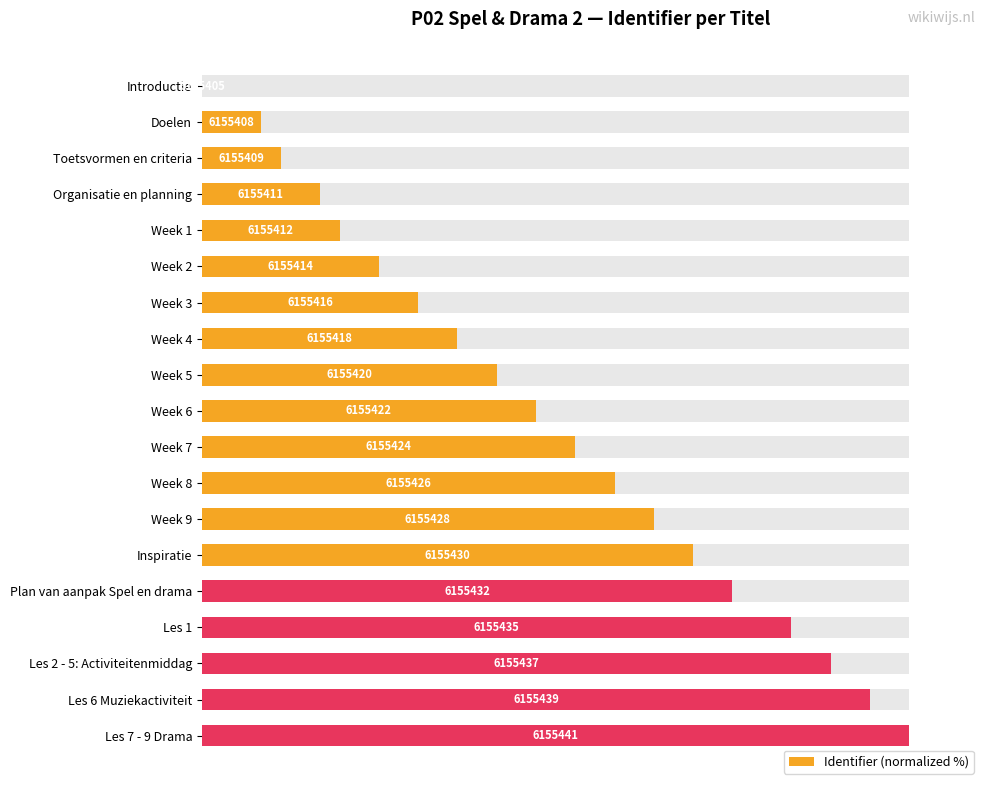

What is the change in value from Week 7 to Inspiratie?

+16.7